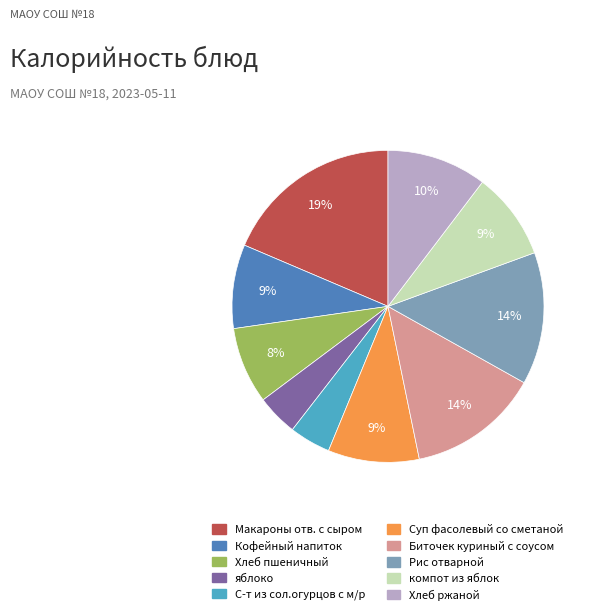

To the nearest percent, what is the average slice percentage?

10%